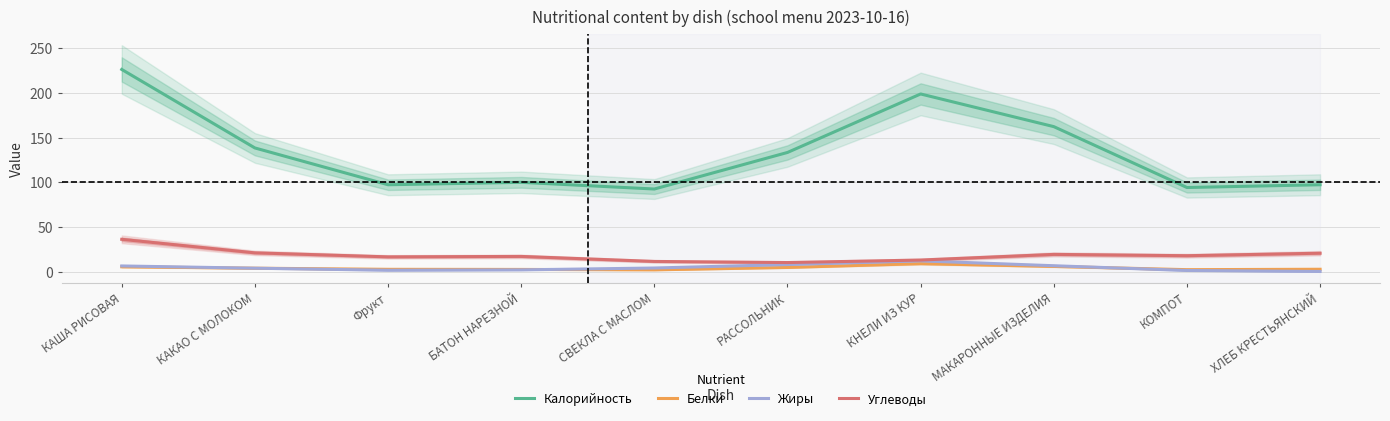

What is the difference between the maximum and minimum values in the Белки series?

7.0